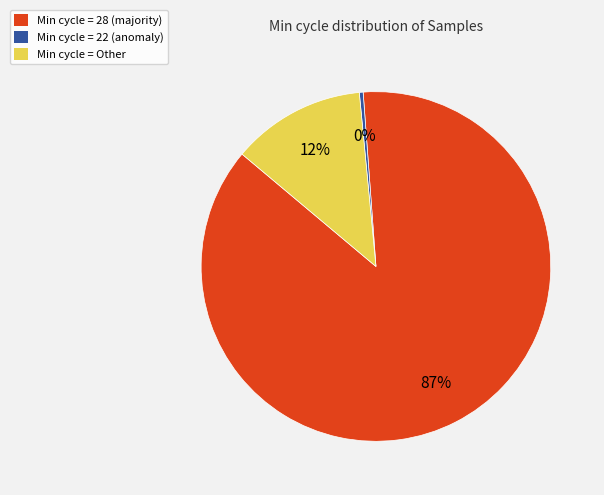

How many slices are in this pie chart?

3